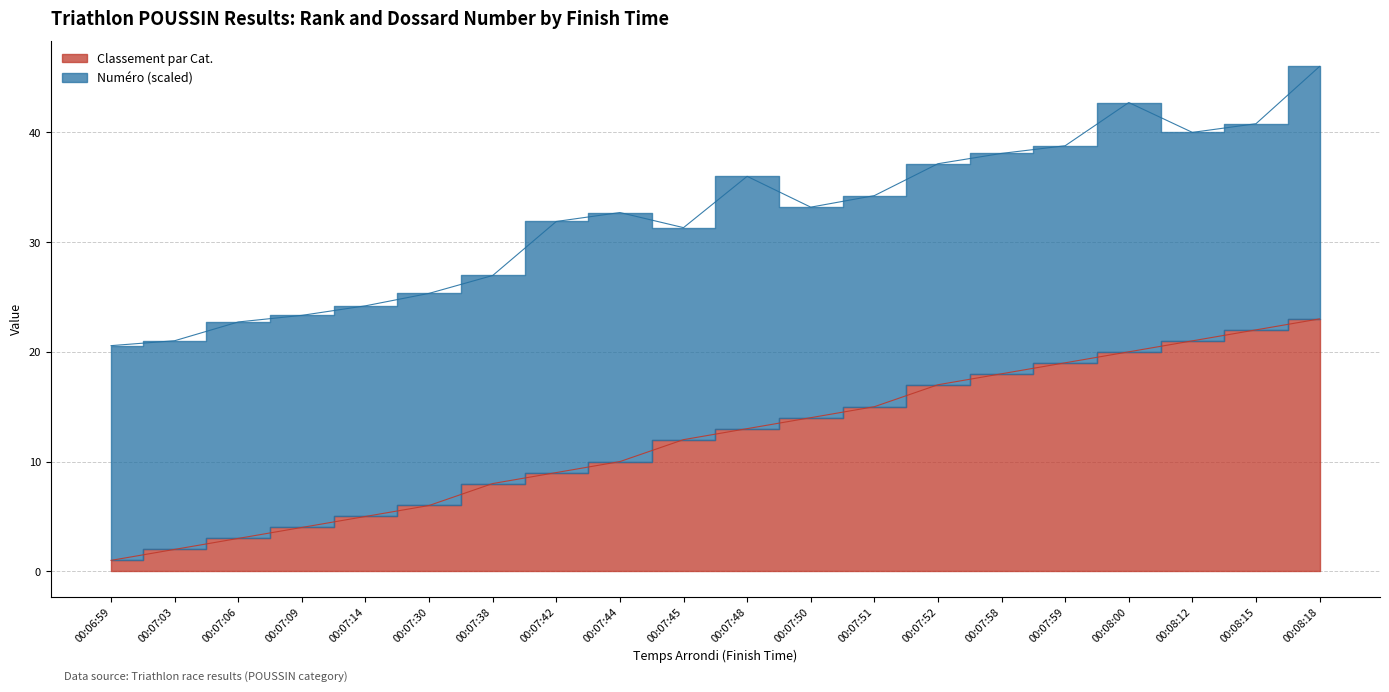

What position from the left is 00:07:06?

3